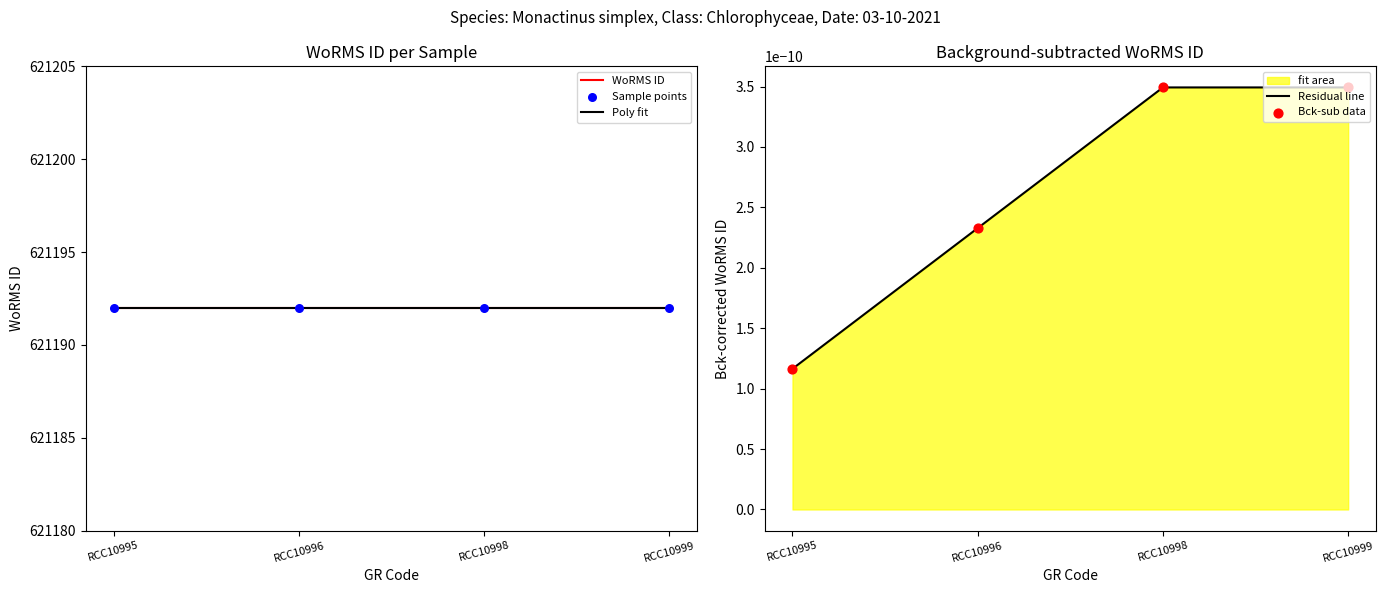

Which series contains the highest Y value?

WoRMS ID